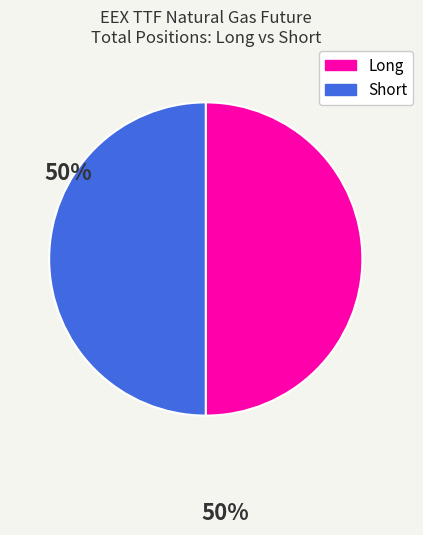

What is the ratio of the value at Long to the value at Short?

1.0